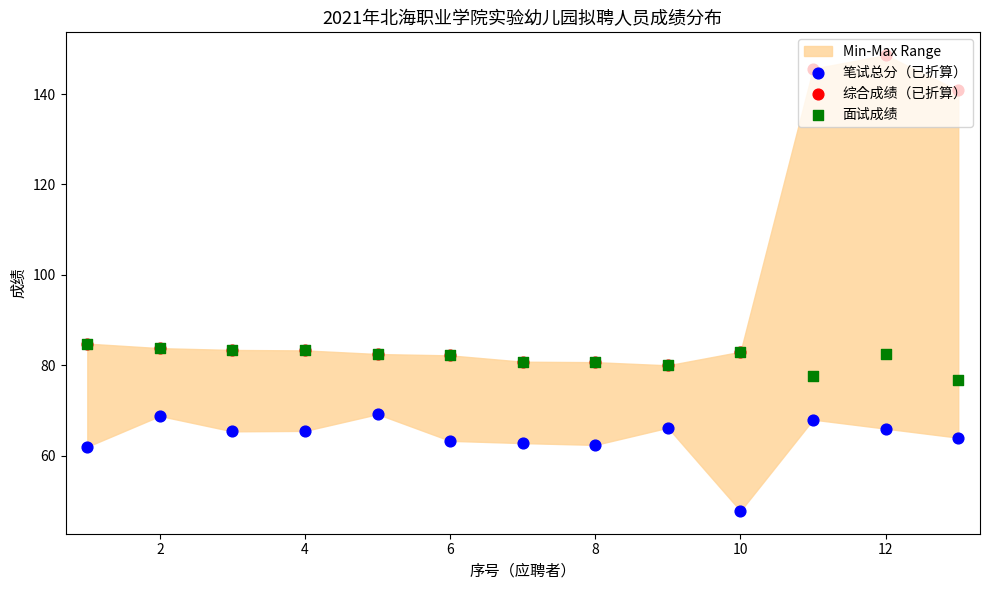

Which series has the largest Y range (max minus min)?

综合成绩（已折算）